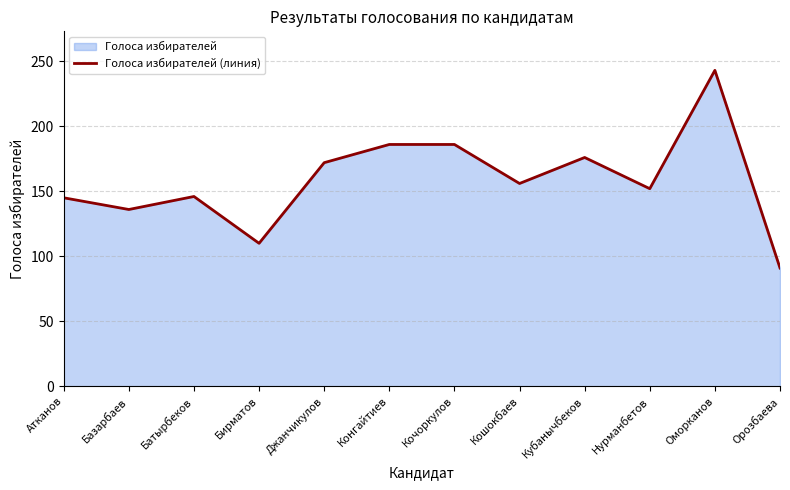

What position from the right is Джанчикулов?

8